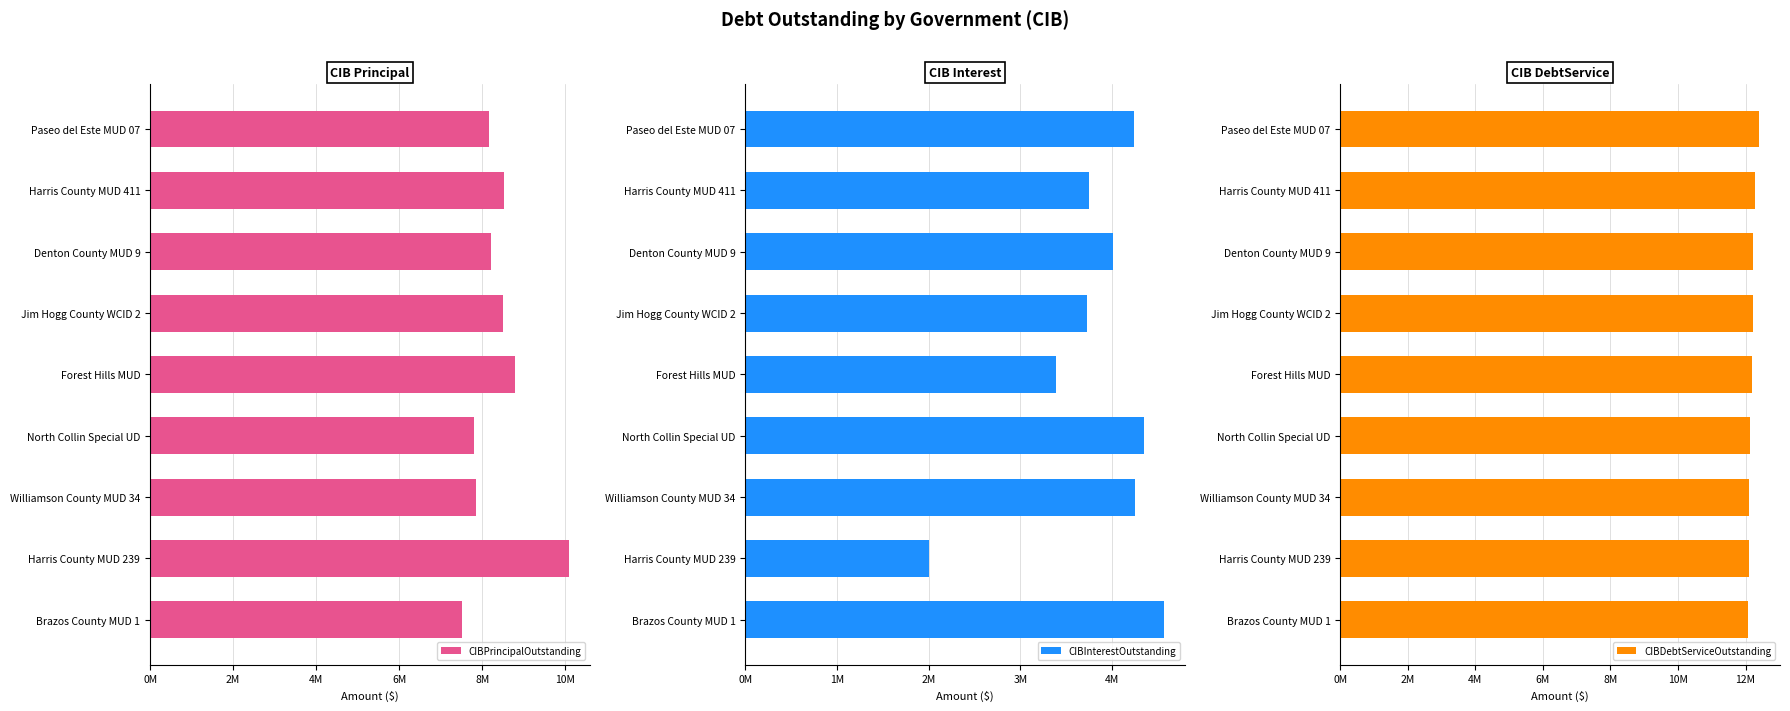

What are all the series names shown in the legend?

CIBPrincipalOutstanding, CIBInterestOutstanding, CIBDebtServiceOutstanding